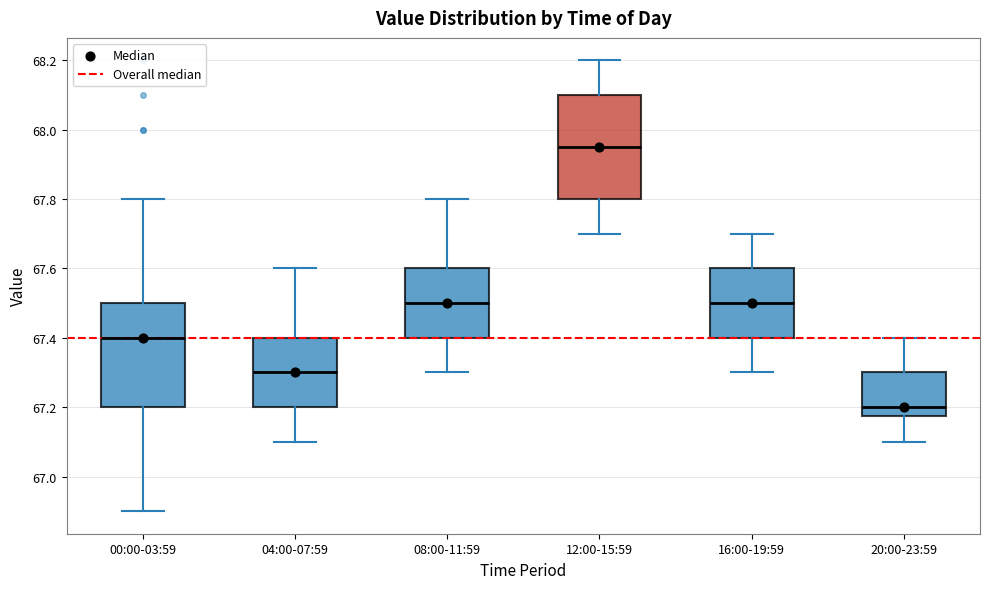

Where is the upper edge of the box for 16:00-19:59 on the y-axis? The values are not printed on the chart, so give them approximately, as read against the axis.

67.60